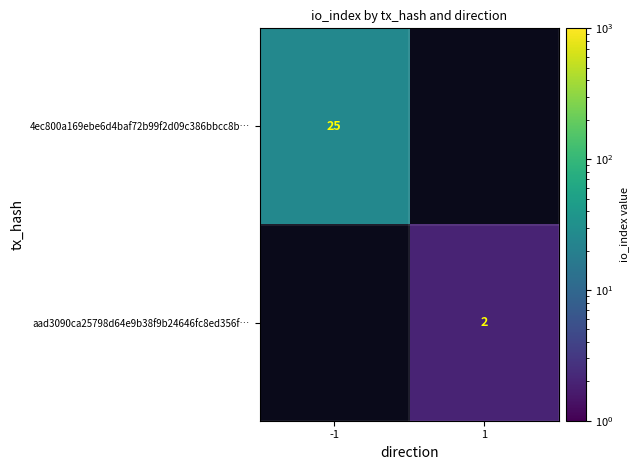

The value of 4ec800a169ebe6d4baf72b99f2d09c386bbcc8b… at -1 is 40. True or false?

False